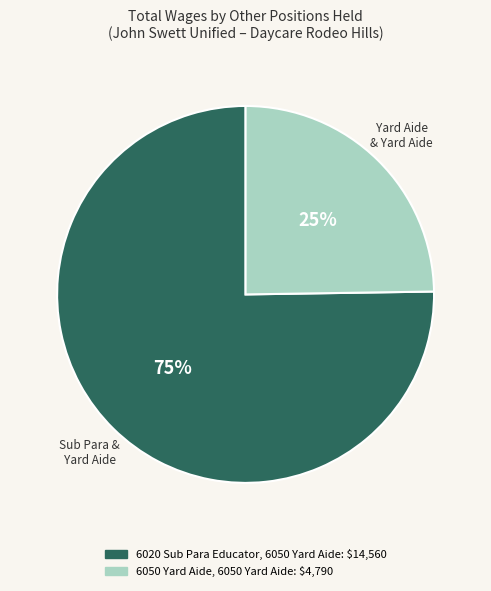

What is the ratio of the value at 6020 Sub Para Educator, 6050 Yard Aide to the value at 6050 Yard Aide, 6050 Yard Aide?

3.0